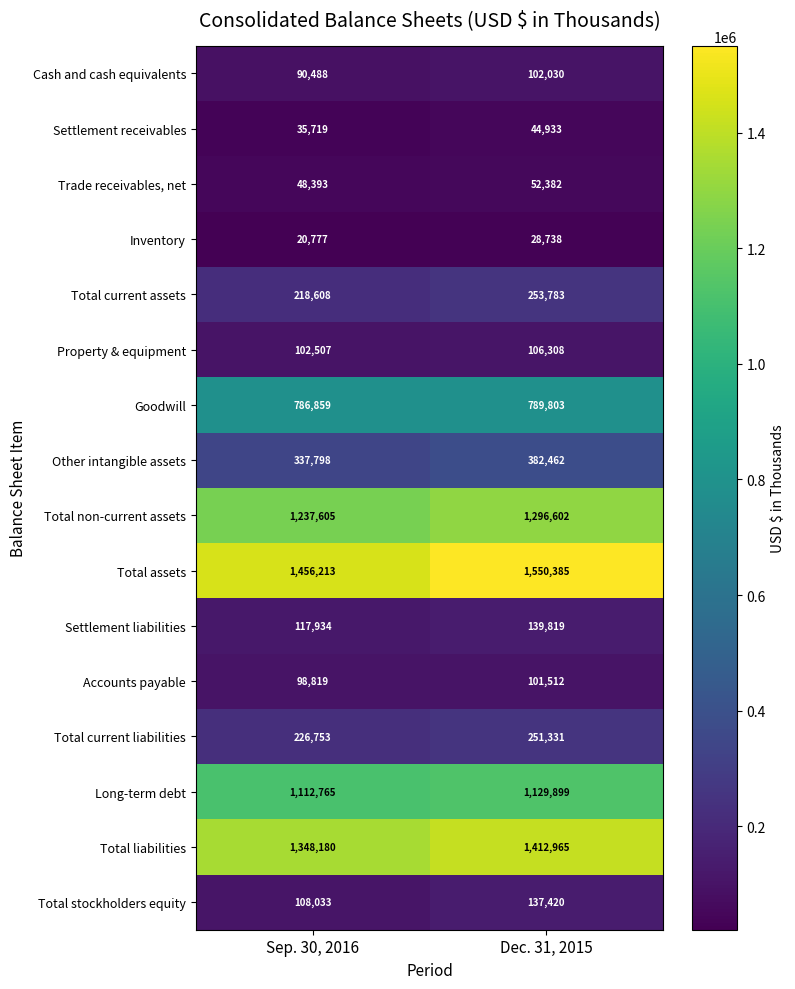

Which series has the largest range (max minus min)?

Total assets